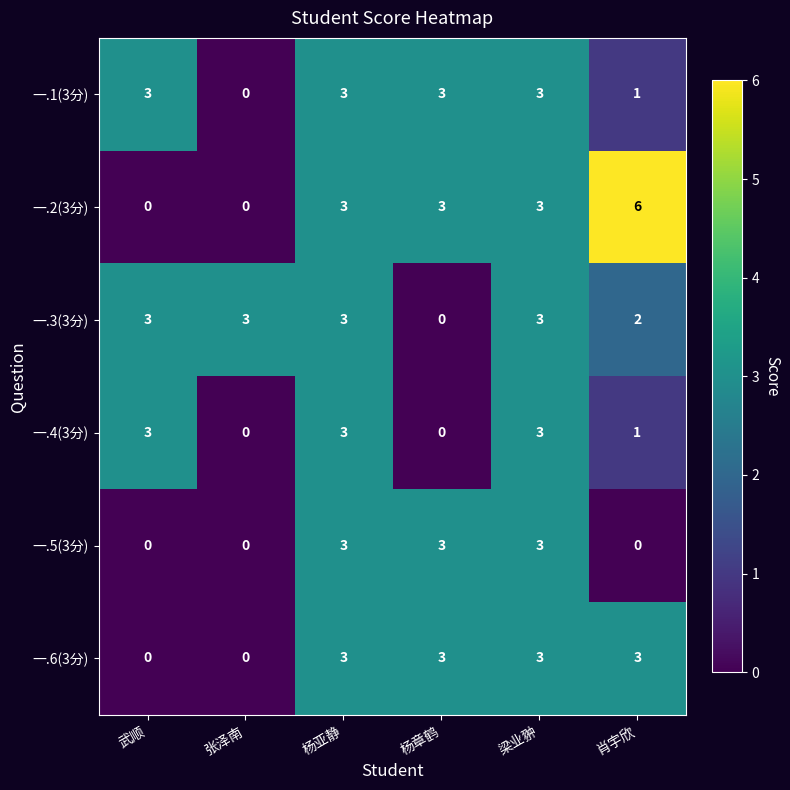

At which category does the chart reach its peak across all series?

肖宇欣